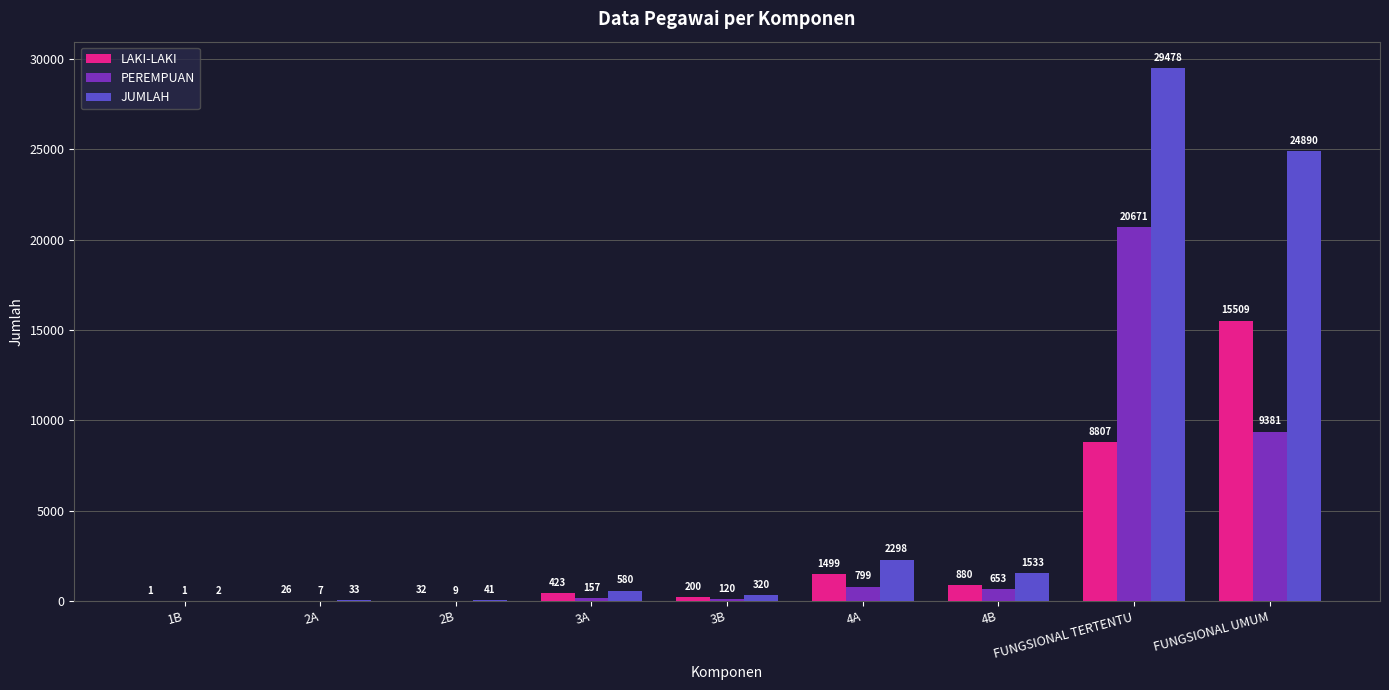

Count the number of categories in the chart.

9